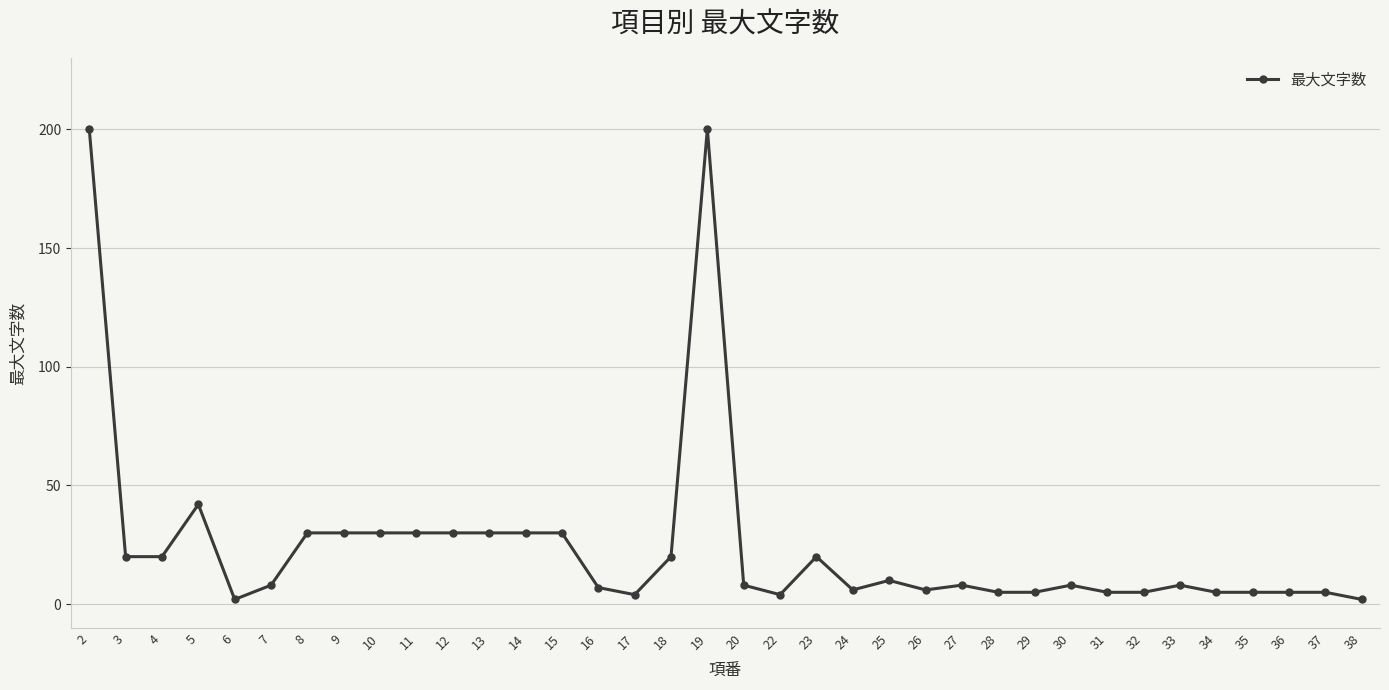

What is the difference between the maximum and minimum values?

198